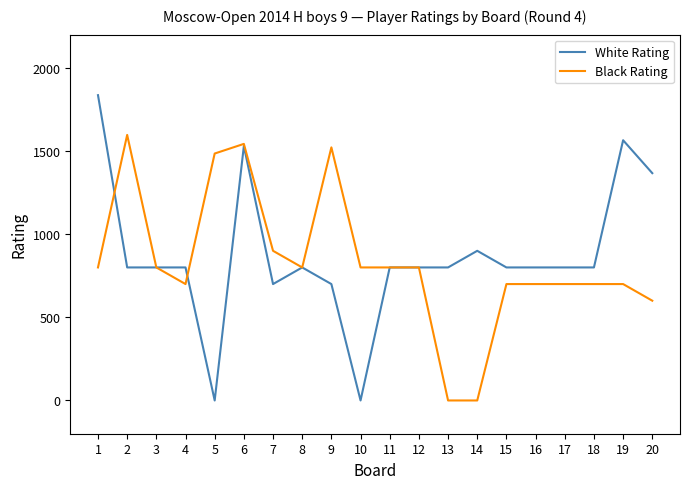

Is this an area chart (filled region under the line)?

No